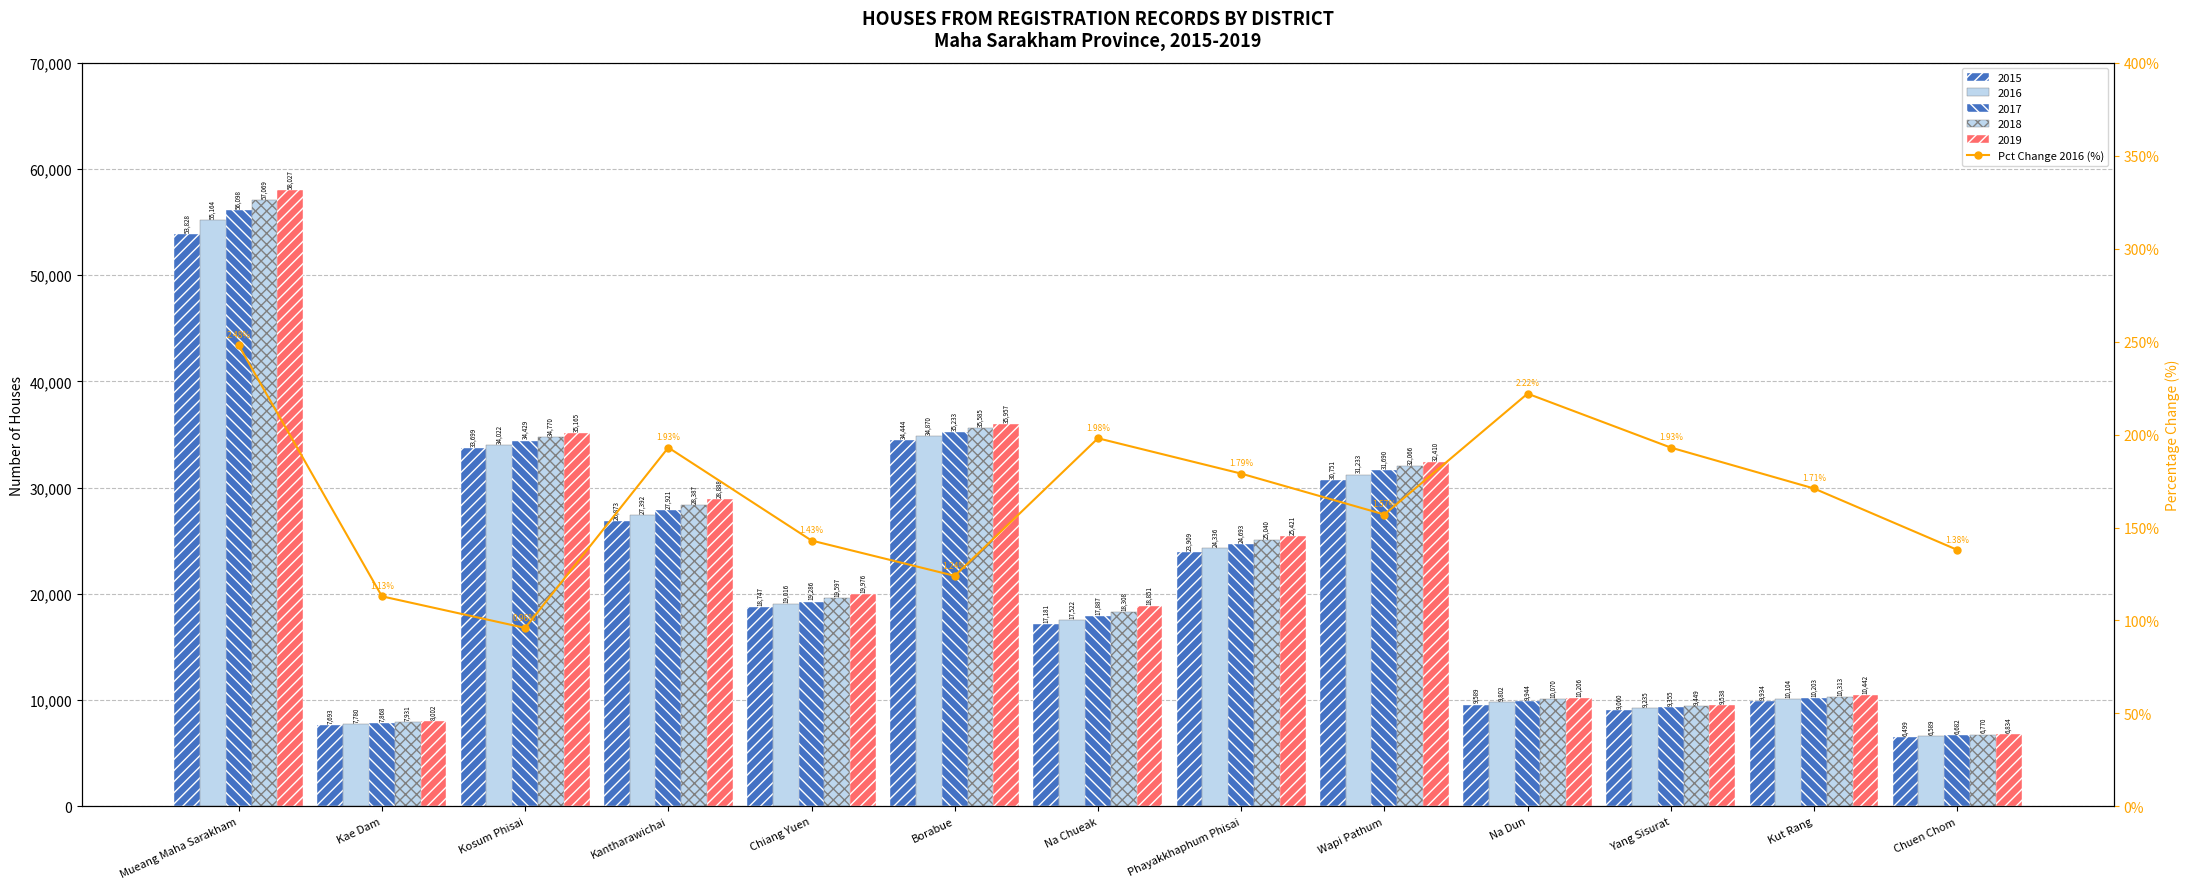

The chart shows a value of 1.9 at Borabue. True or false?

False